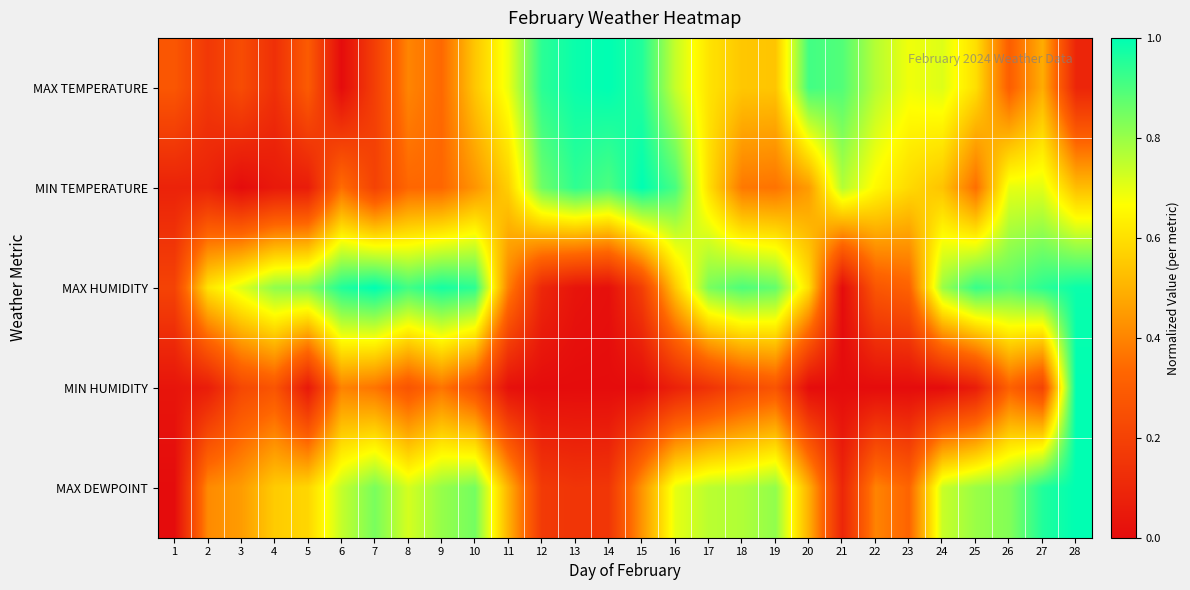

Rank the series by their maximum value, from highest to lowest.

MAX TEMPERATURE, MIN TEMPERATURE, MAX HUMIDITY, MIN HUMIDITY, MAX DEWPOINT